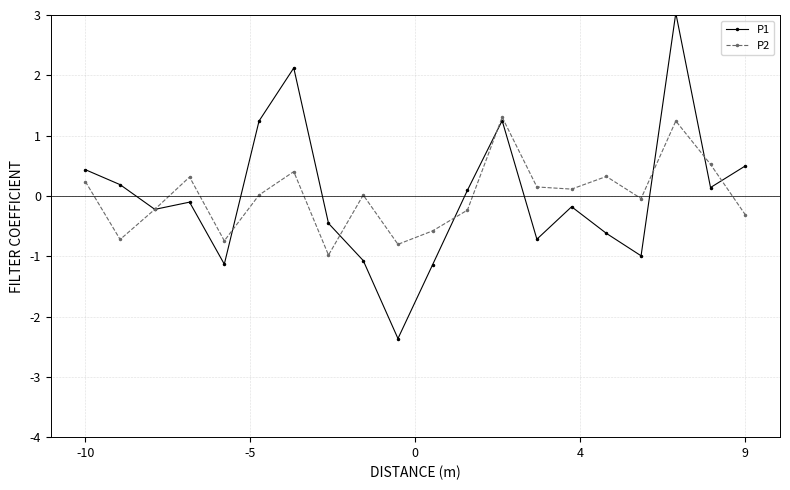

How many data points does each series have?

20